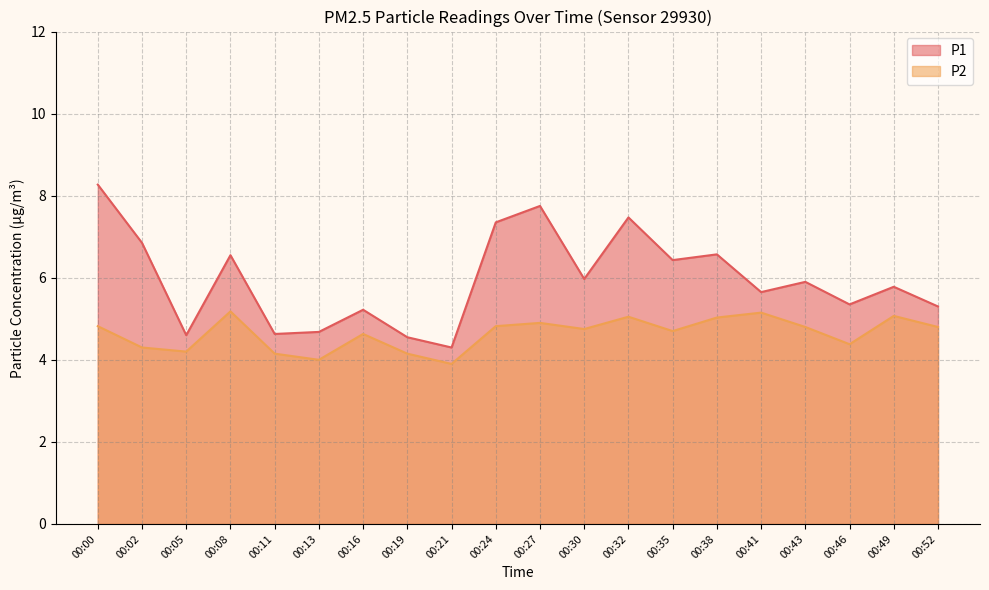

Reading left to right, what are all the values shown in this chart?

P1: 00:00=8.3	00:02=6.8	00:05=4.6	00:08=6.5	00:11=4.6	00:13=4.7	00:16=5.2	00:19=4.5	00:21=4.3	00:24=7.3	00:27=7.8	00:30=6.0	00:32=7.5	00:35=6.4	00:38=6.6	00:41=5.7	00:43=5.9	00:46=5.3	00:49=5.8	00:52=5.3
P2: 00:00=4.8	00:02=4.3	00:05=4.2	00:08=5.2	00:11=4.2	00:13=4.0	00:16=4.6	00:19=4.2	00:21=3.9	00:24=4.8	00:27=4.9	00:30=4.8	00:32=5.0	00:35=4.7	00:38=5.0	00:41=5.2	00:43=4.8	00:46=4.4	00:49=5.1	00:52=4.8